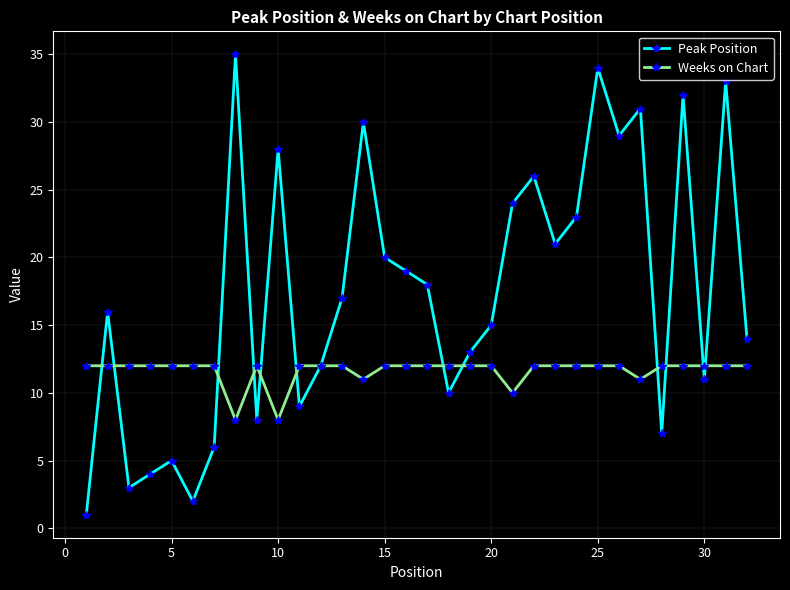

What is the highest value of the Weeks on Chart series?

12